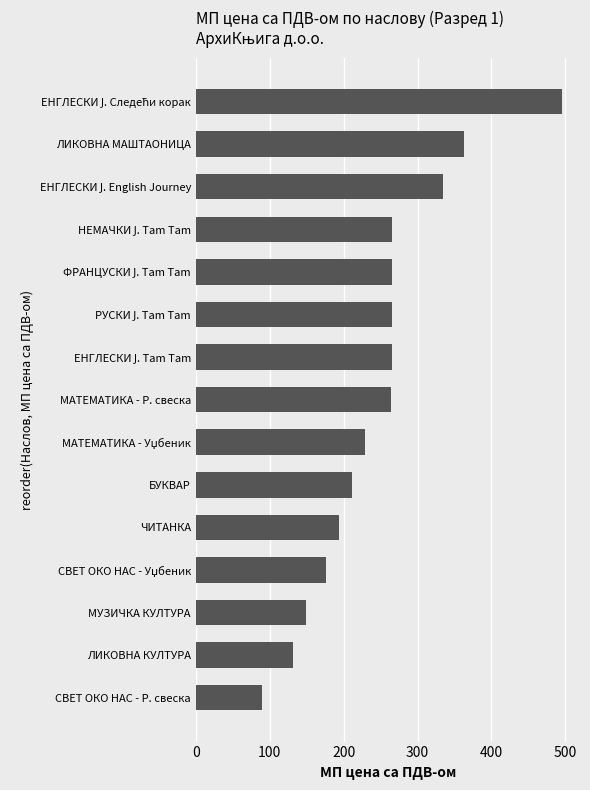

What is the difference between the maximum and second lowest values?

363.0